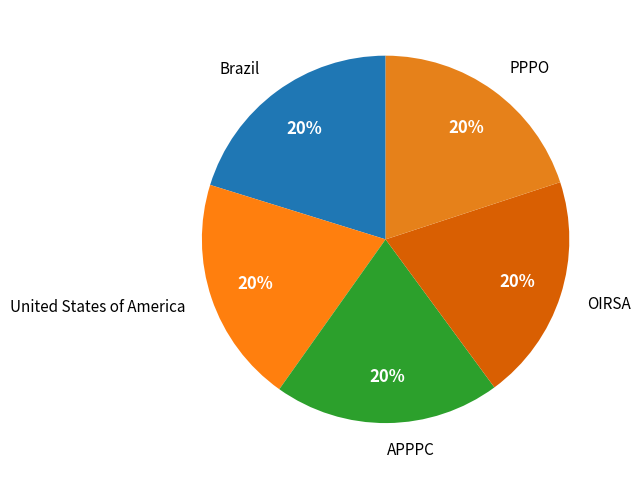

Count the number of slices in the pie.

5